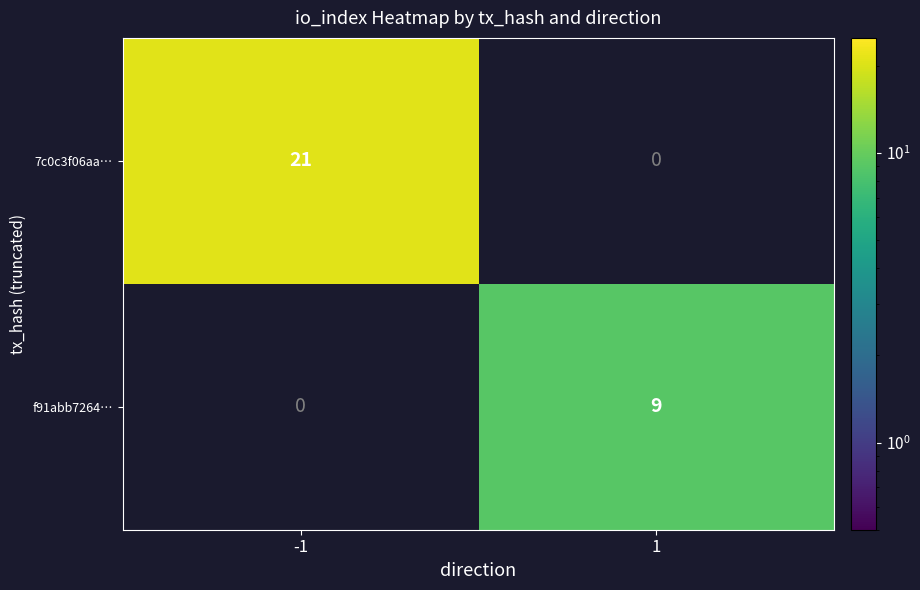

What is the minimum value shown in the chart?

9.0